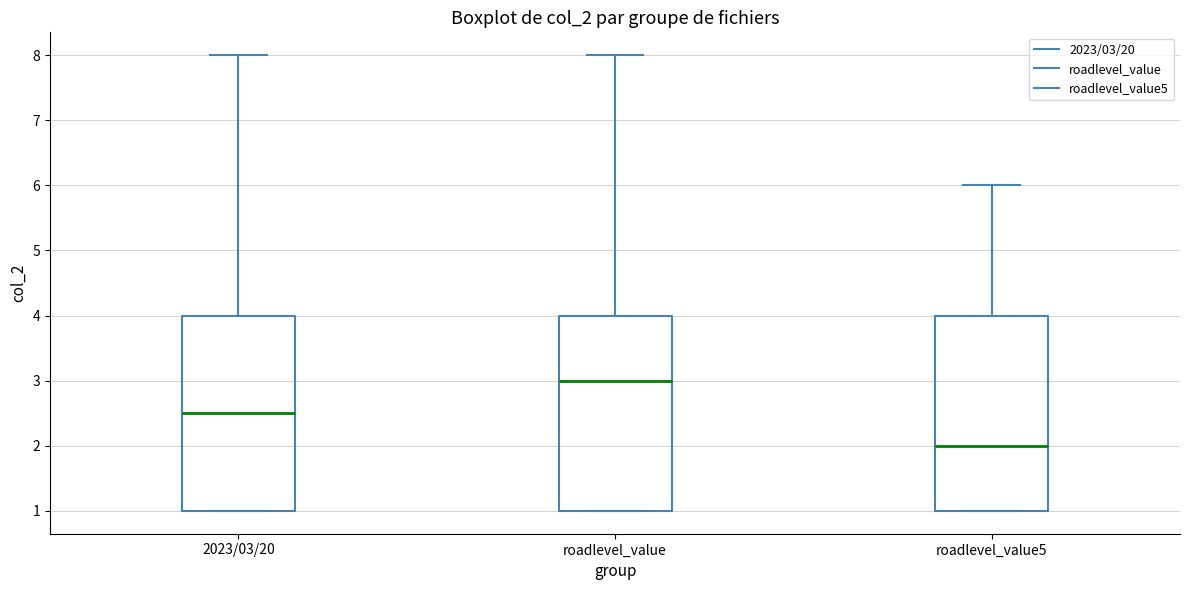

Which box has the lowest median line?

roadlevel_value5